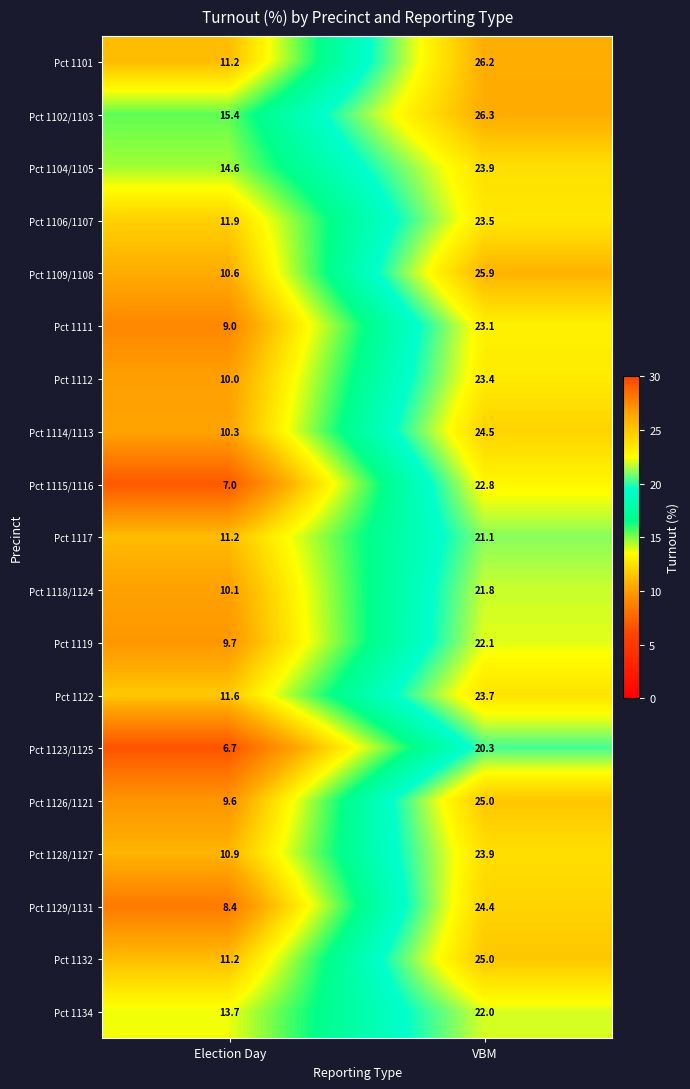

What is the total value across all series at VBM?

448.9